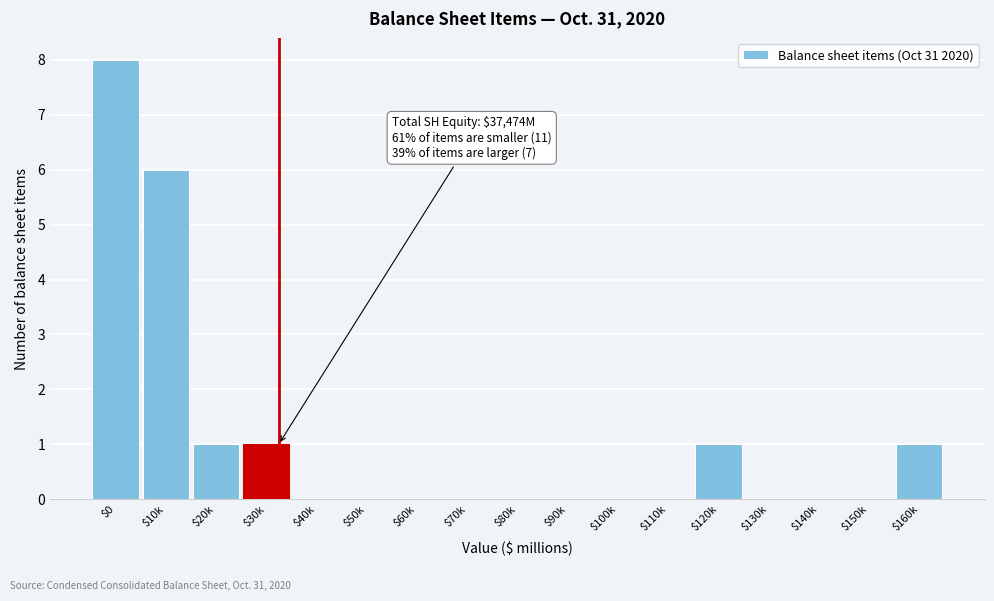

What is the maximum value shown in the chart?

8